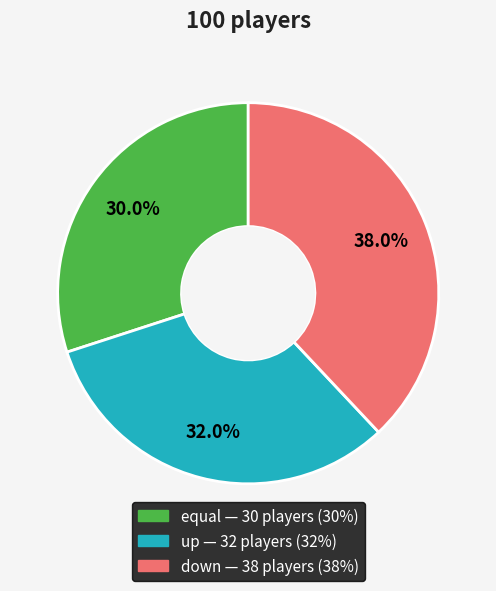

To the nearest percent, what is the combined percentage of up and equal?

62%